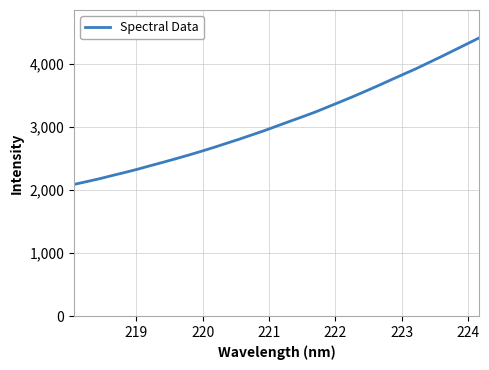

What is the greatest value displayed?

4419.9